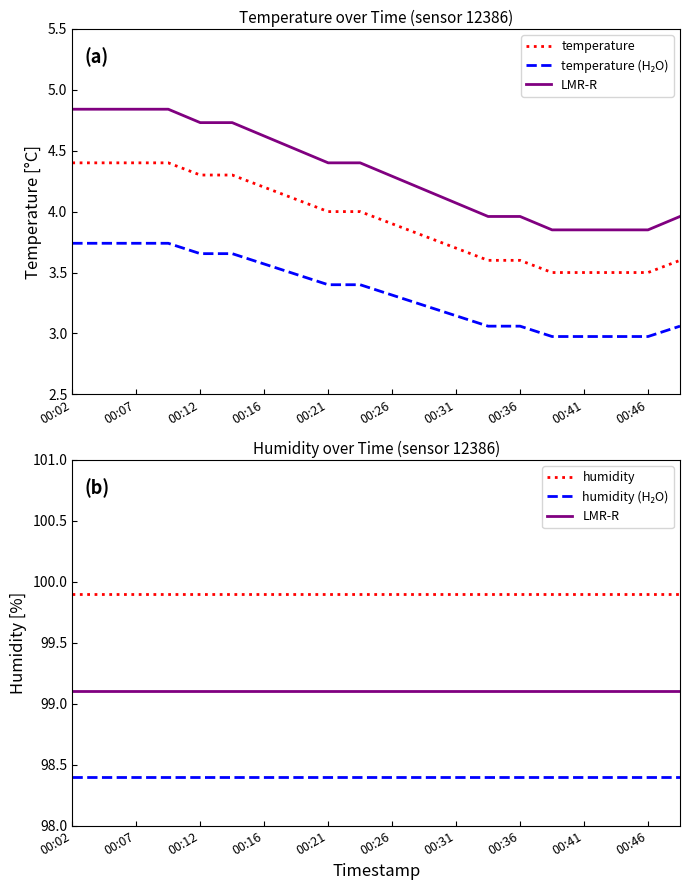

What is the minimum value shown in the chart?

3.0